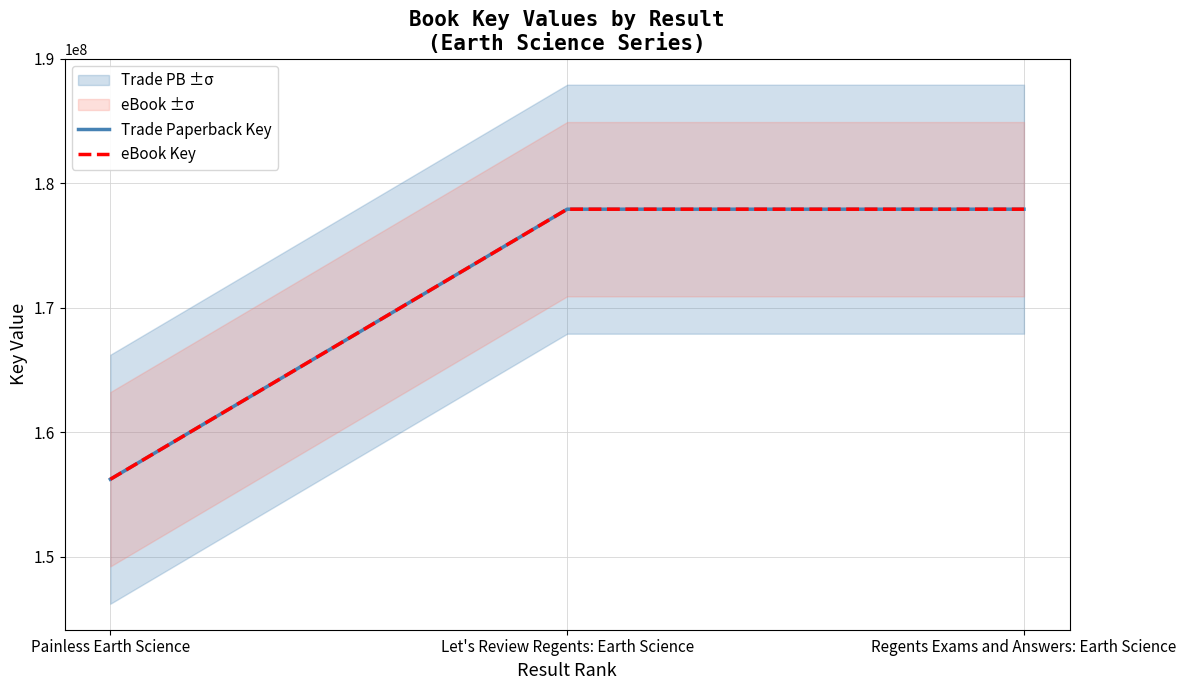

What is the approximate value of eBook Key at Let's Review Regents: Earth Science, to the nearest 10?

177929950